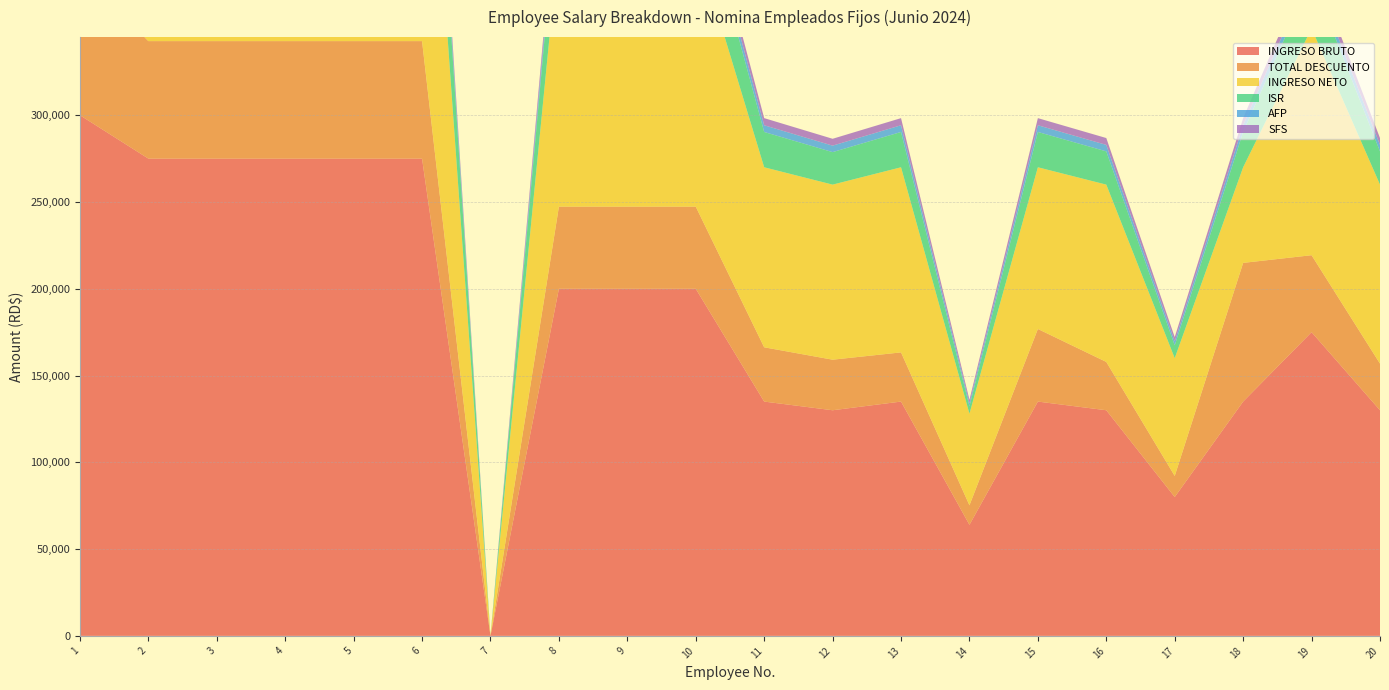

Reading right to left, list all the values displayed in this chart.

INGRESO BRUTO: 130000.0	175000.0	135000.0	80000.0	130000.0	135000.0	64000.0	135000.0	130000.0	135000.0	200000.0	200000.0	200000.0	0.0	275000.0	275000.0	275000.0	275000.0	275000.0	300000.0
TOTAL DESCUENTO: 26870.1	44339.9	79917.5	12153.9	27849.6	41830.5	11246.8	28341.7	29136.2	31280.3	47325.2	47325.2	47325.2	0.0	67689.6	67689.6	67689.6	67689.6	67689.6	83477.7
INGRESO NETO: 103129.9	130660.1	55082.5	67846.1	102150.4	93169.5	52753.2	106658.3	100863.8	103719.7	152674.8	152674.8	152674.8	0.0	207310.4	207310.4	207310.4	207310.4	207310.4	216522.3
ISR: 19162.1	29318.4	20338.2	7400.9	19162.1	20338.2	4239.4	20338.2	18733.2	20338.2	35677.1	35677.1	35677.1	0.0	53888.9	53888.9	53888.9	53888.9	53888.9	59959.6
AFP: 3731.0	5022.5	3874.5	2296.0	3731.0	3874.5	1836.8	3874.5	3731.0	3874.5	5740.0	5740.0	5740.0	0.0	7892.5	7892.5	7892.5	7892.5	7892.5	8610.0
SFS: 3952.0	5320.0	4104.0	2432.0	3952.0	4104.0	1945.6	4104.0	3952.0	4104.0	5883.2	5883.2	5883.2	0.0	5883.2	5883.2	5883.2	5883.2	5883.2	5883.2